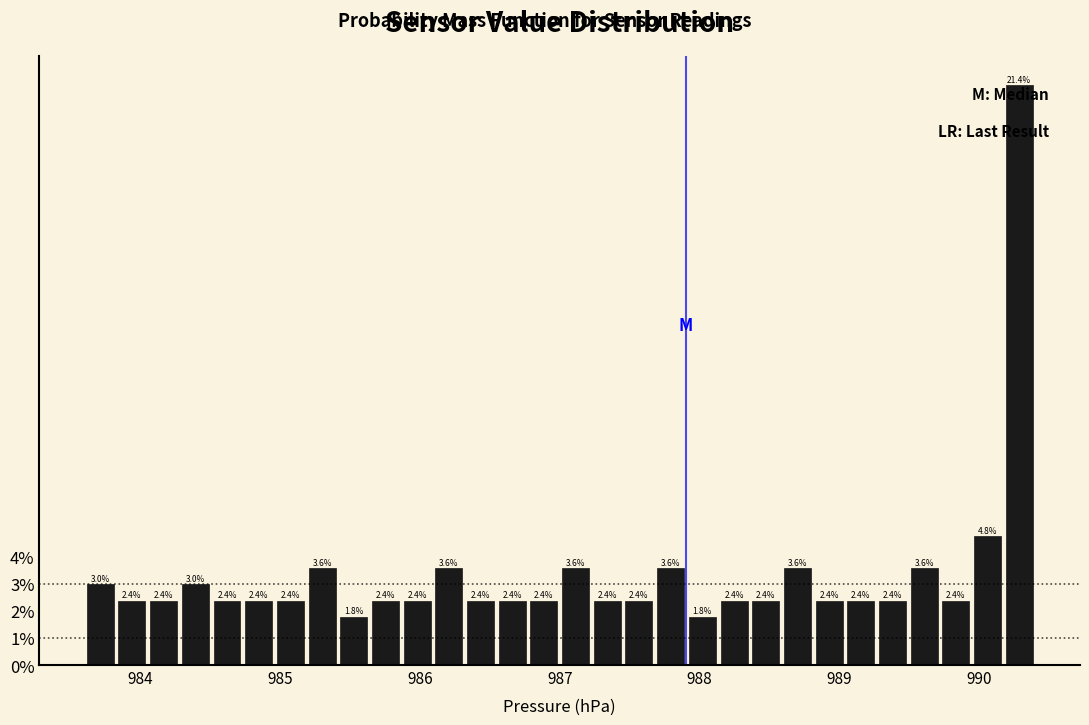

Read against the x-axis, roughly where is the centre of the tallest bar?

990.3